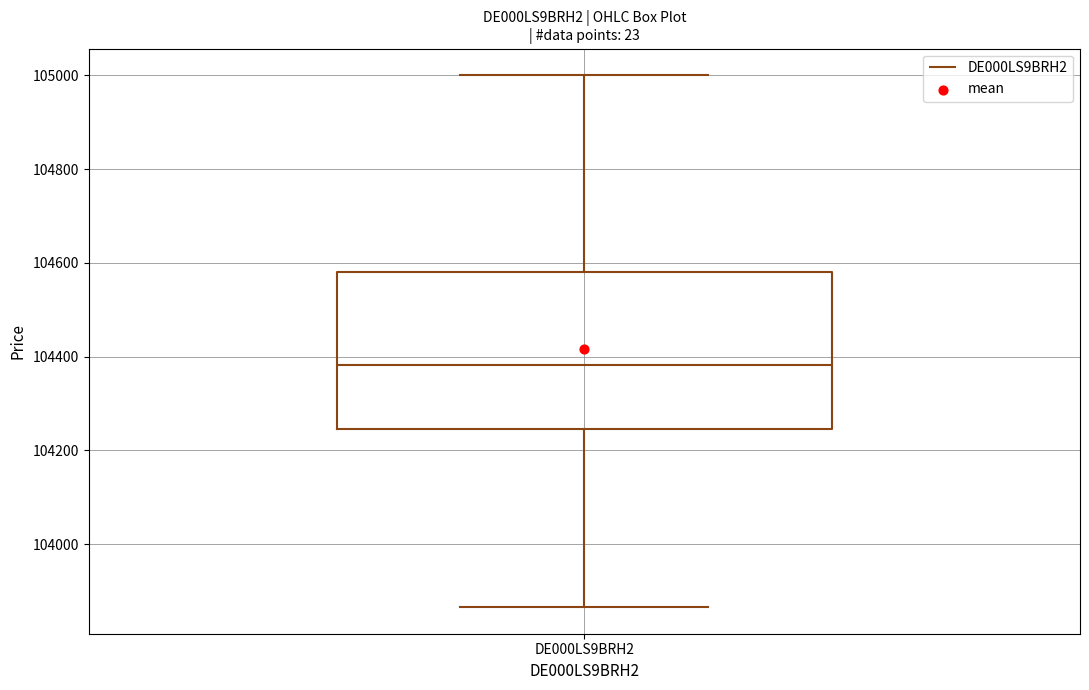

Where does the upper whisker of the box for DE000LS9BRH2 end on the y-axis? The values are not printed on the chart, so give them approximately, as read against the axis.

105000